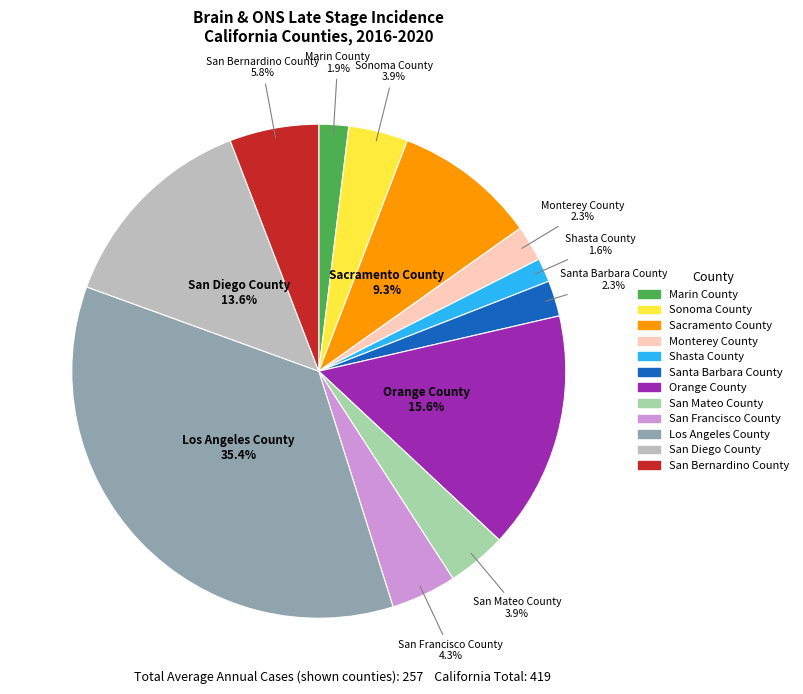

Which category has the biggest portion of the pie?

Los Angeles County